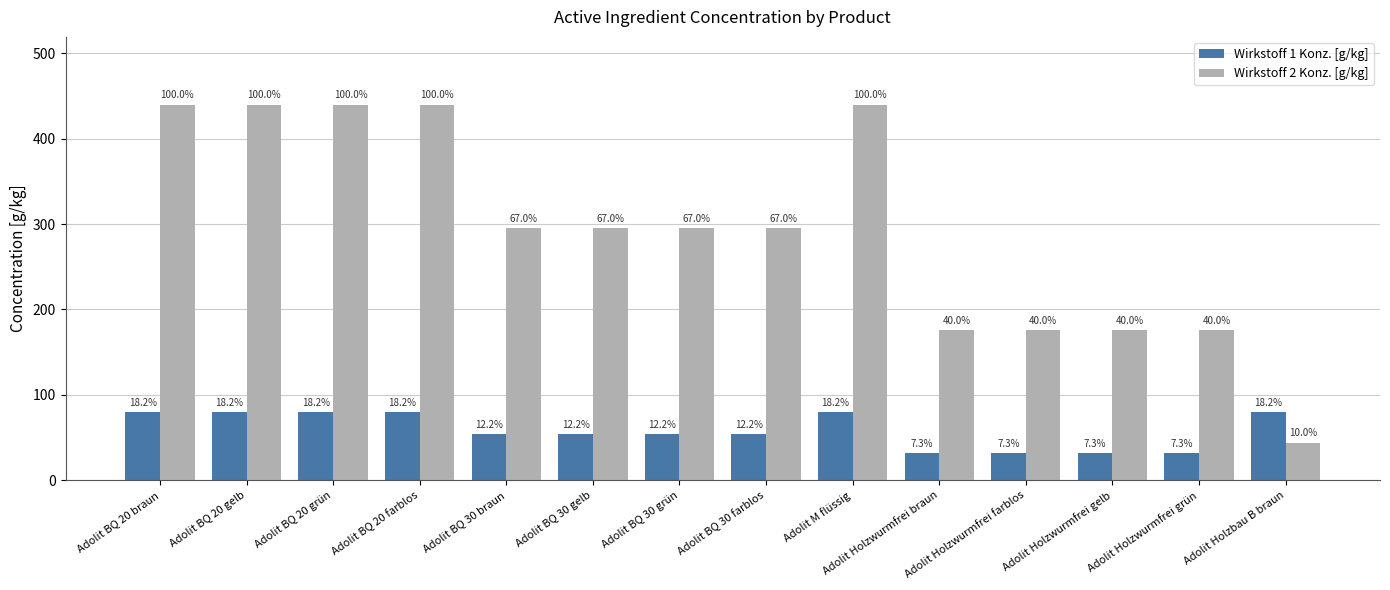

List the series in order of their peak value, highest first.

Wirkstoff 2 Konz. [g/kg], Wirkstoff 1 Konz. [g/kg]